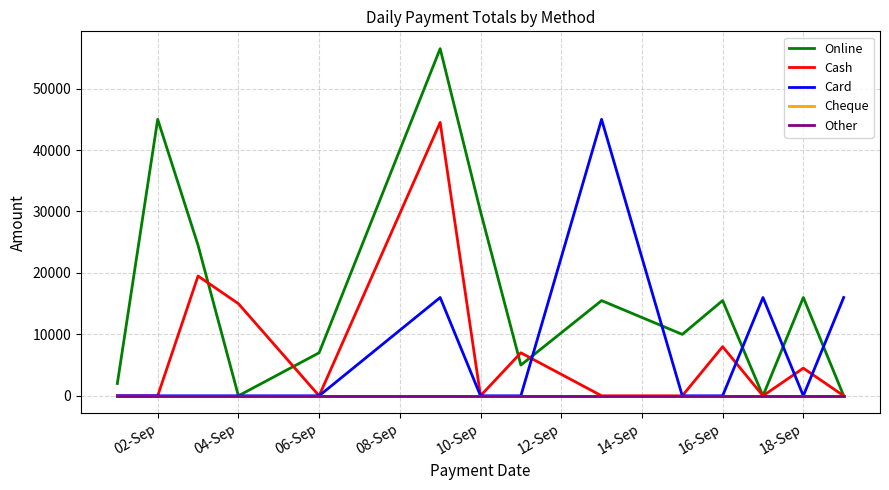

Does the chart have visible grid lines?

Yes